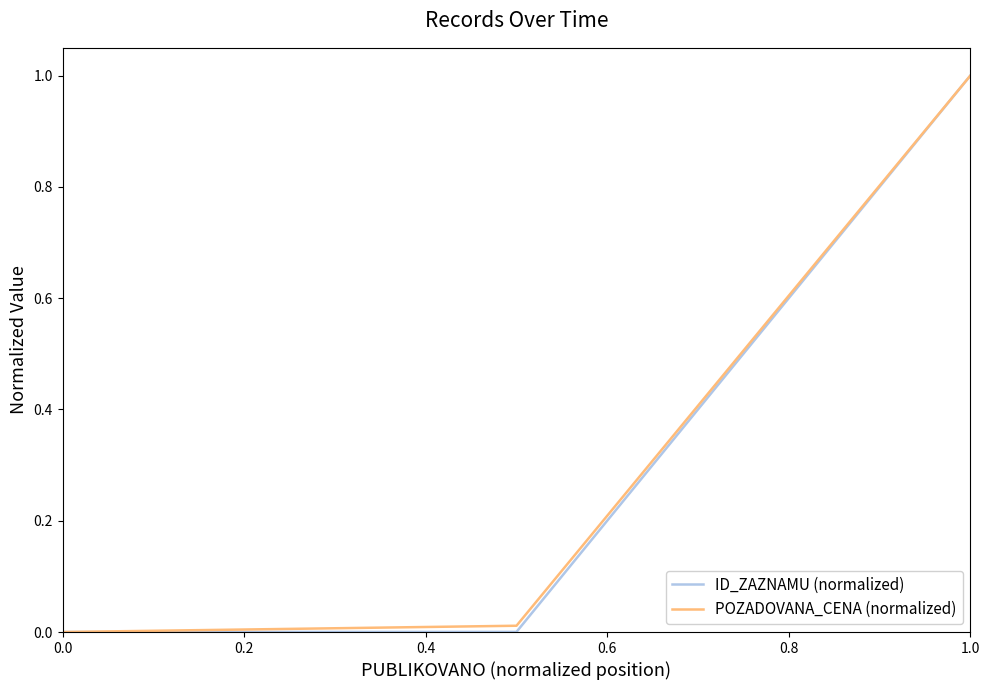

What is the maximum value shown in the chart?

1.0